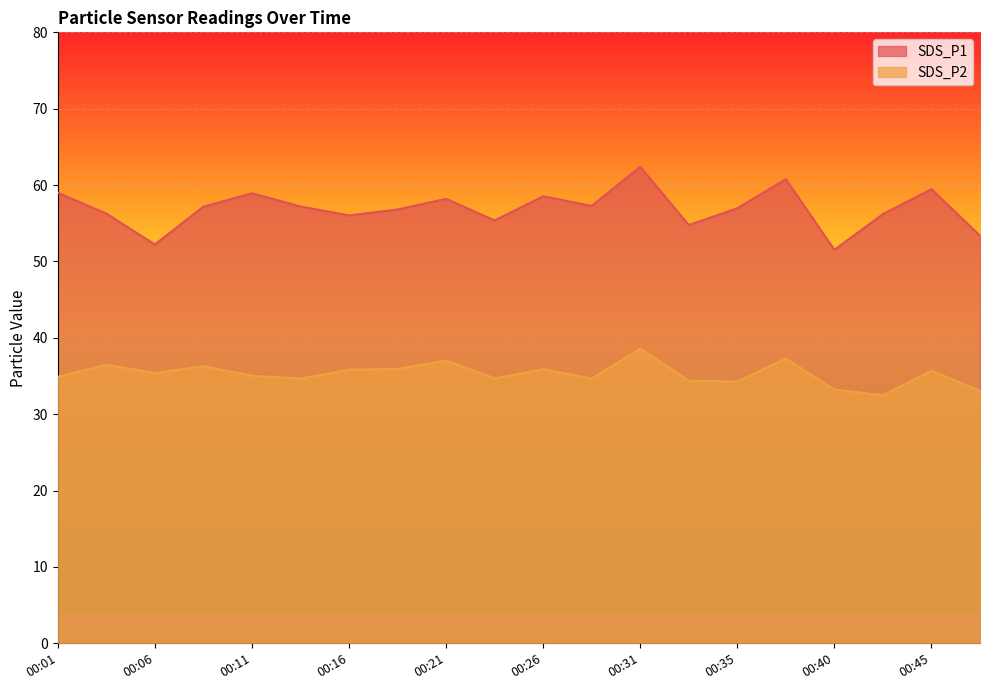

At how many categories does at least one series exceed 46?

20